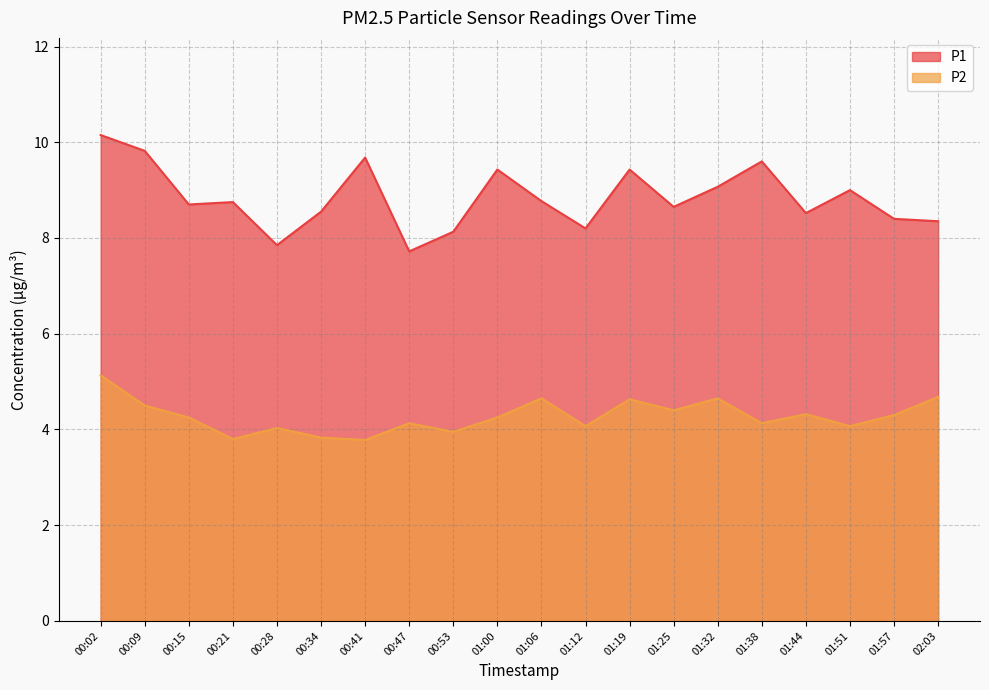

What is the maximum value shown in the chart?

10.2